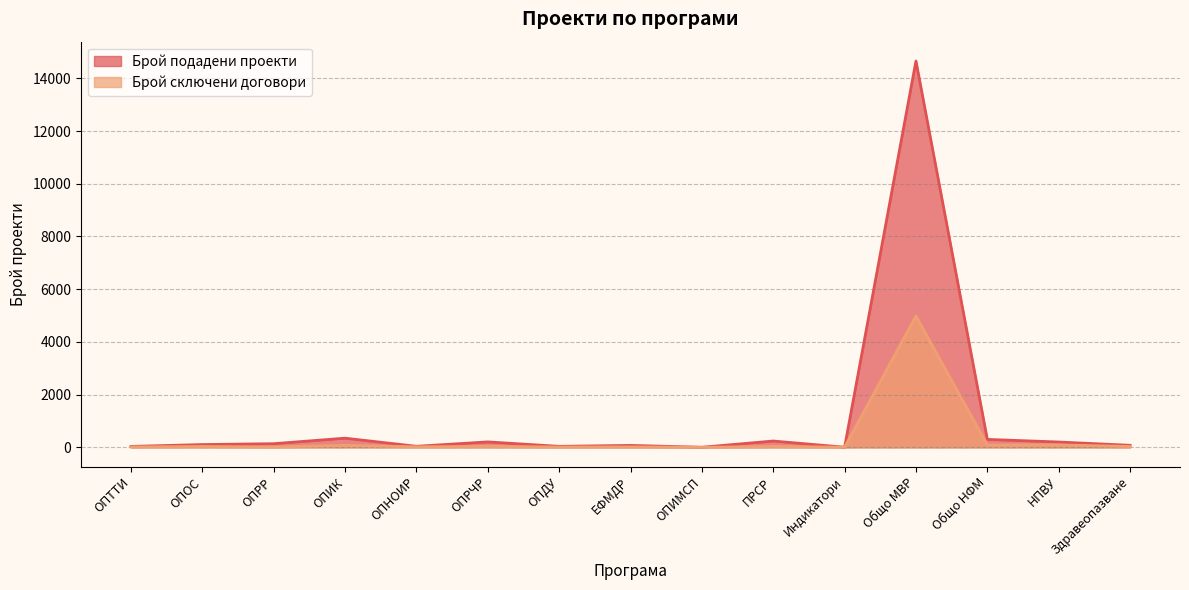

What is the sum of all Брой сключени договори values?

5454